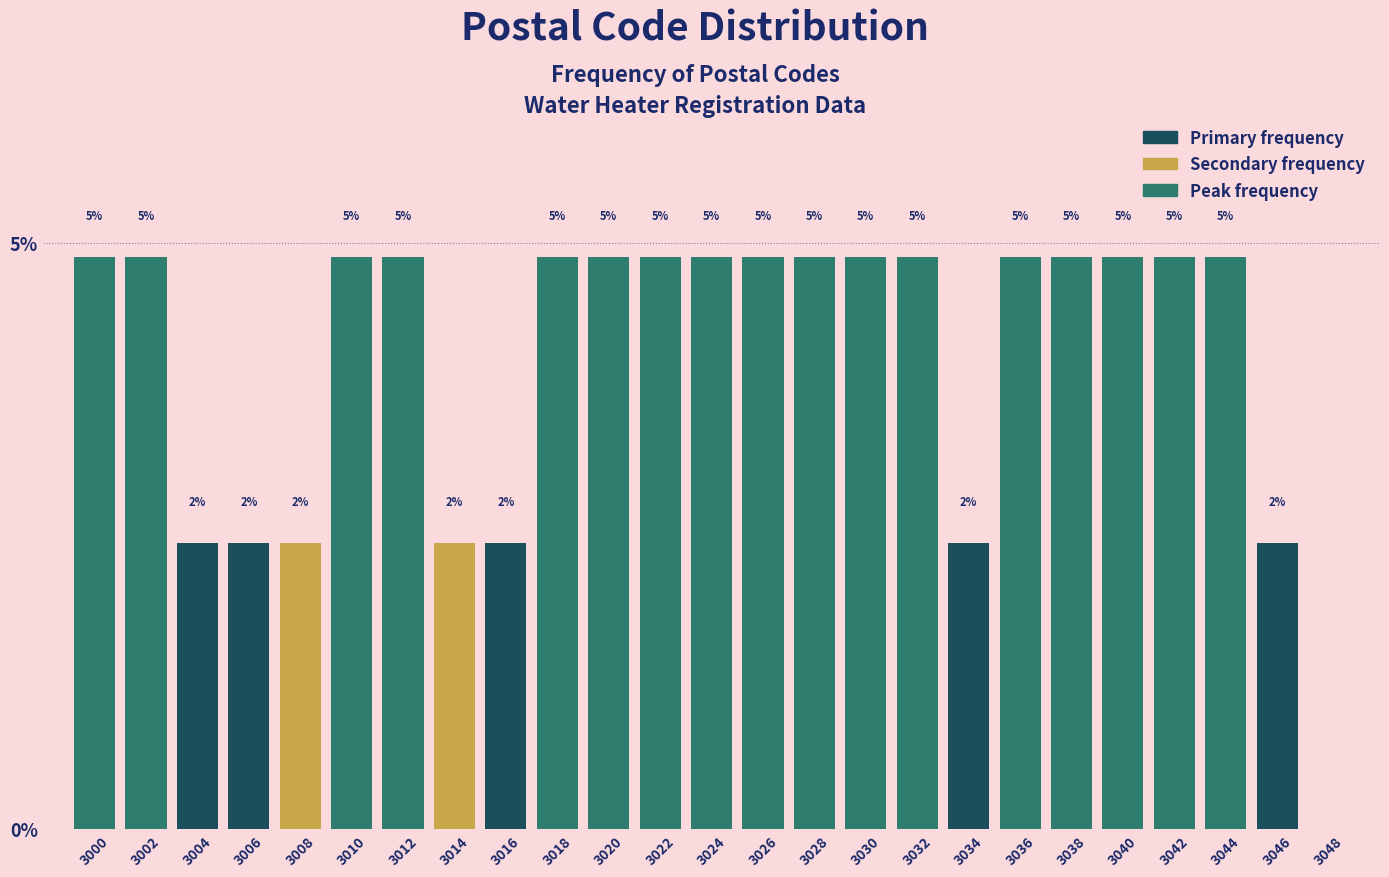

Are the bars horizontal?

No